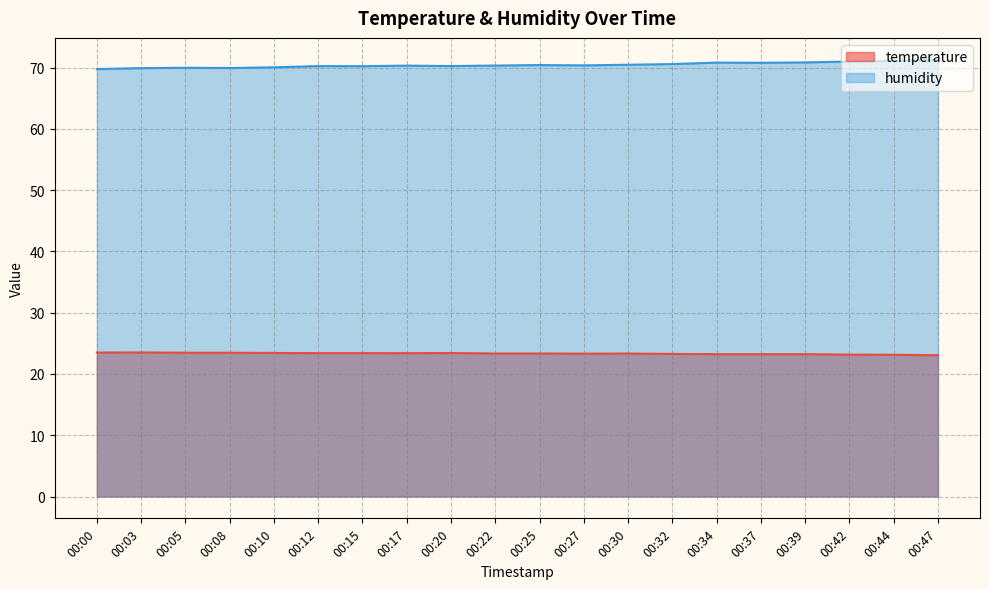

What is the difference between the humidity values at 00:37 and 00:15?

0.5